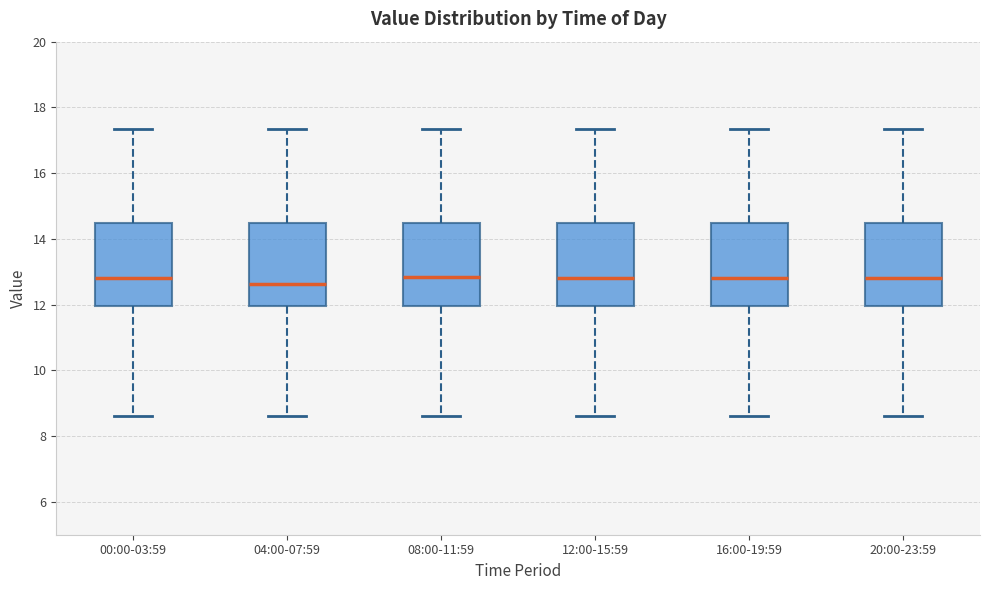

Where does the upper whisker of the box for 20:00-23:59 end on the y-axis? The values are not printed on the chart, so give them approximately, as read against the axis.

17.4